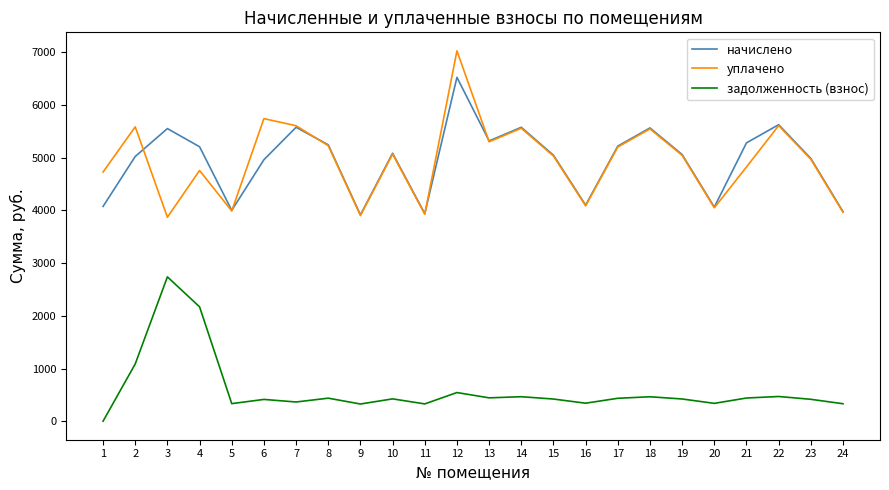

Rank the series by their maximum value, from highest to lowest.

уплачено, начислено, задолженность (взнос)